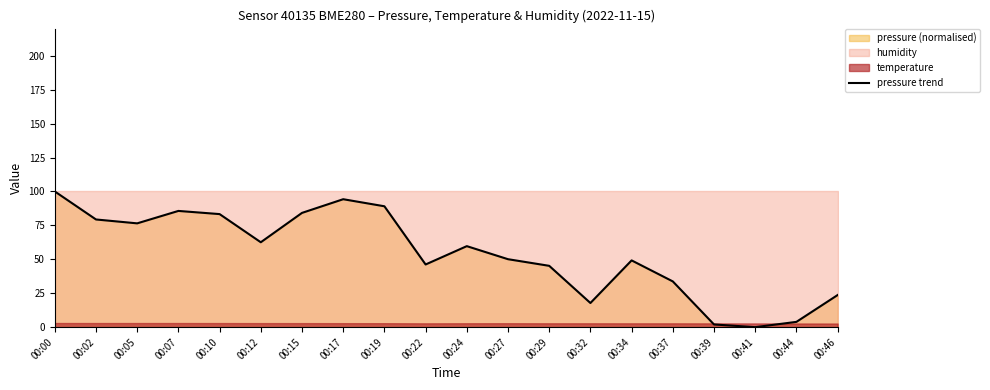

At which category does the data reach its first local valley?

00:05